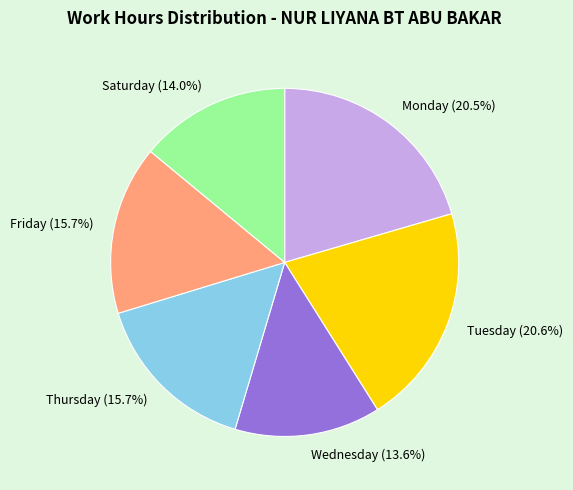

Between Friday (15.7%) and Tuesday (20.6%), which is larger?

Tuesday (20.6%)